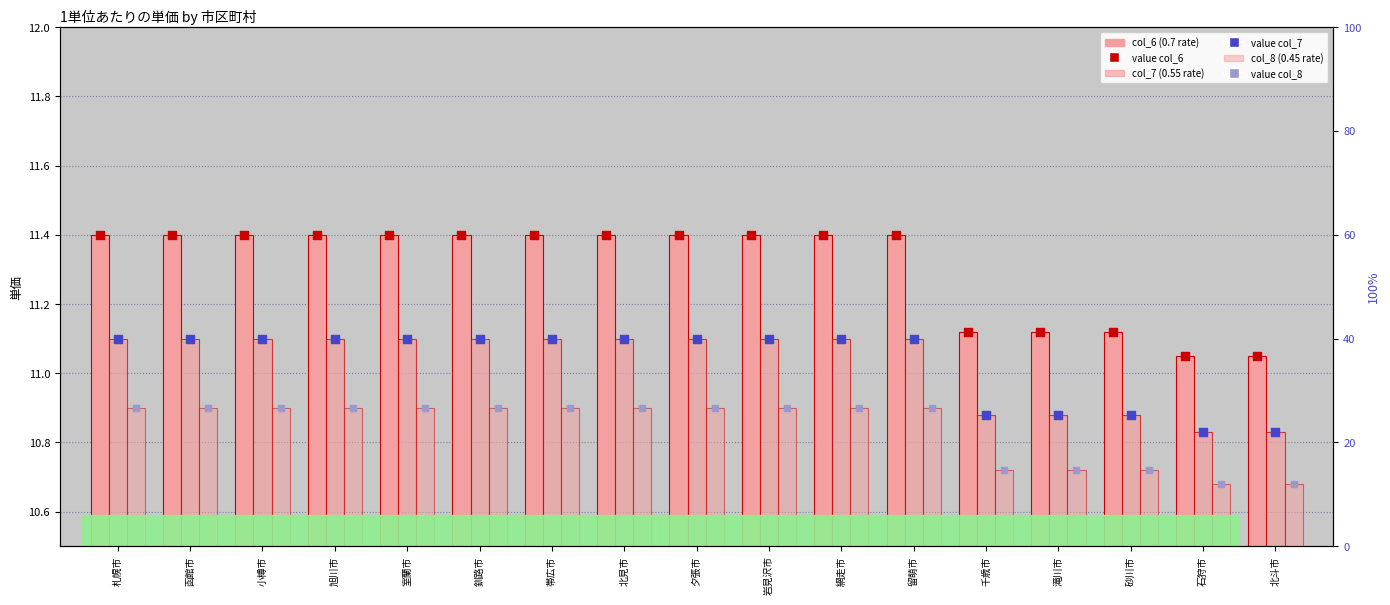

Is the value of col_6 (0.7) at 小樽市 greater than the value of value col_8 at 小樽市?

Yes